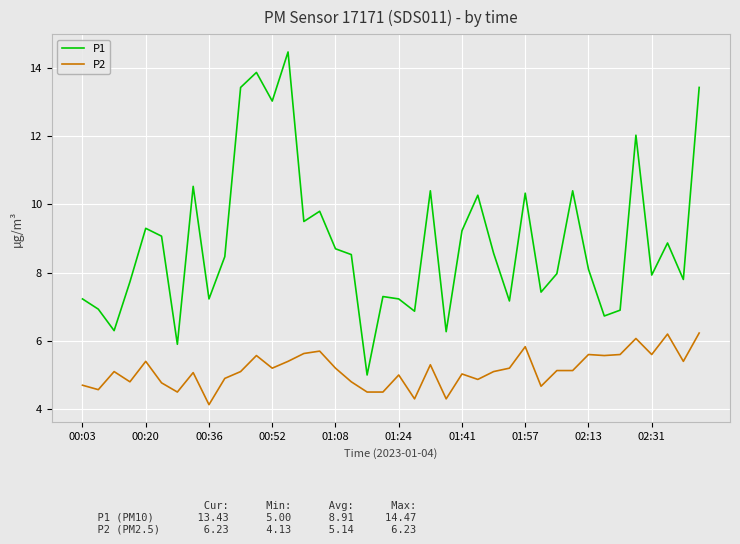

Which series has the largest total across all categories?

P1